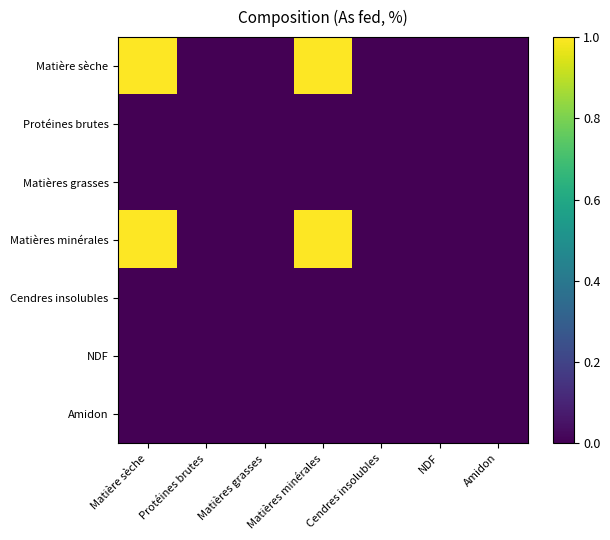

Which has a higher value, Matière sèche or NDF?

Matière sèche